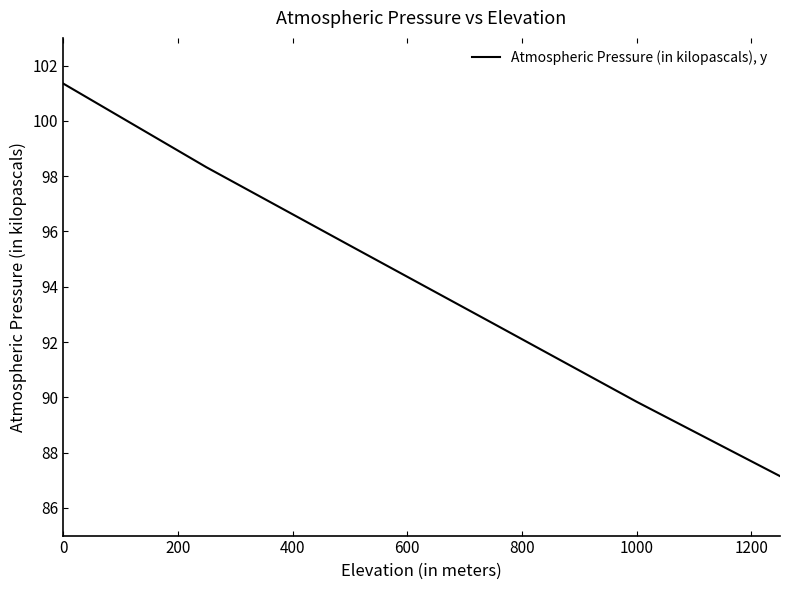

What is the average value?

94.1